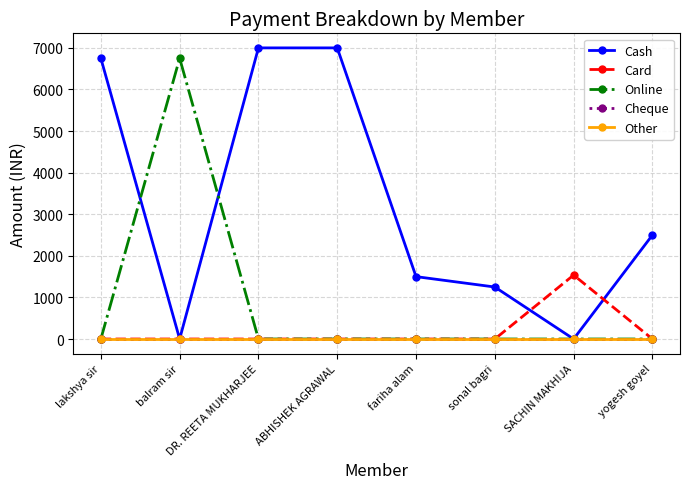

Is the value of Card at ABHISHEK AGRAWAL greater than the value of Cheque at lakshya sir?

No